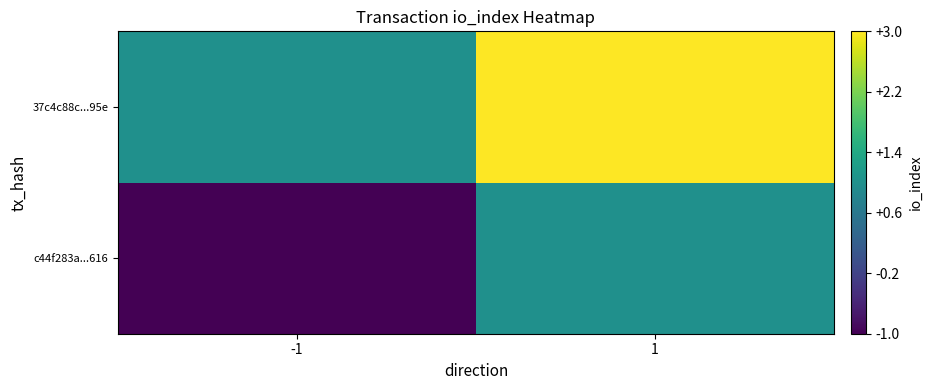

What is the total value across all series at 1?

4